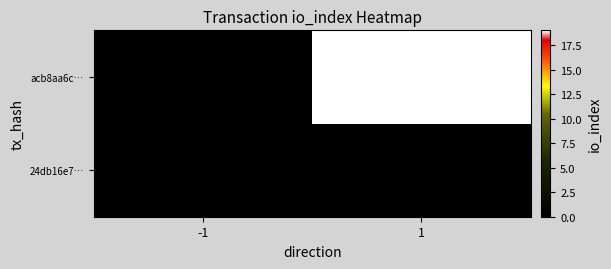

Reading right to left, extract all data points from this chart.

24db16e7…: 1=0	-1=0
acb8aa6c…: 1=19	-1=0